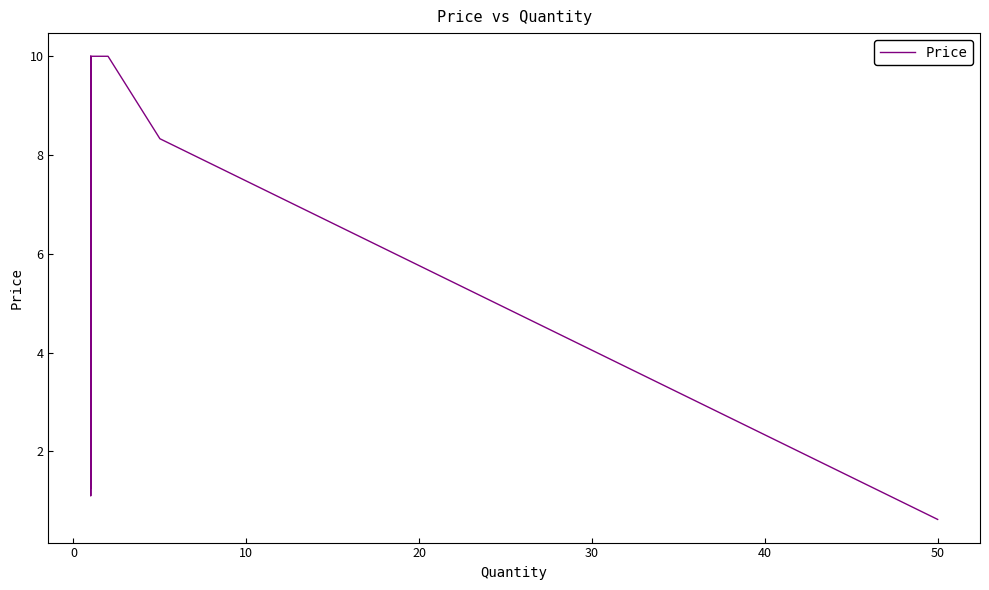

What is the value of the 6th point from the left?

1.1